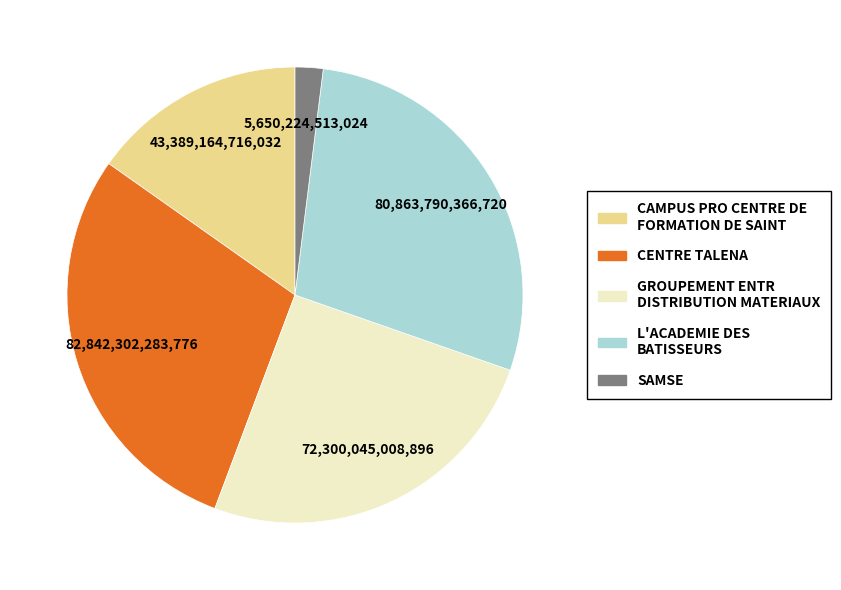

Rank the categories by value from highest to lowest.

CENTRE TALENA, L'ACADEMIE DES BATISSEURS, GROUPEMENT ENTR DISTRIBUTION MATERIAUX, CAMPUS PRO CENTRE DE FORMATION DE SAINT, SAMSE